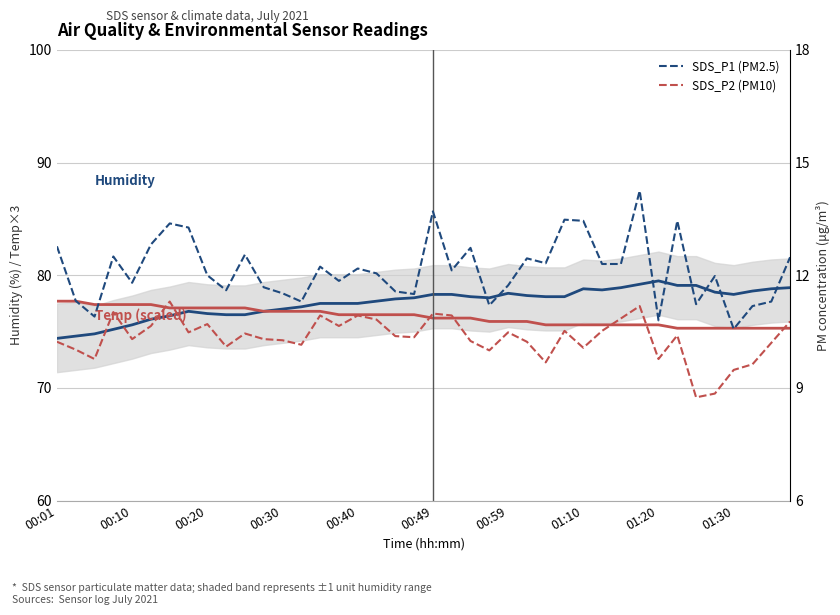

Does the chart display data point markers on the line(s)?

No